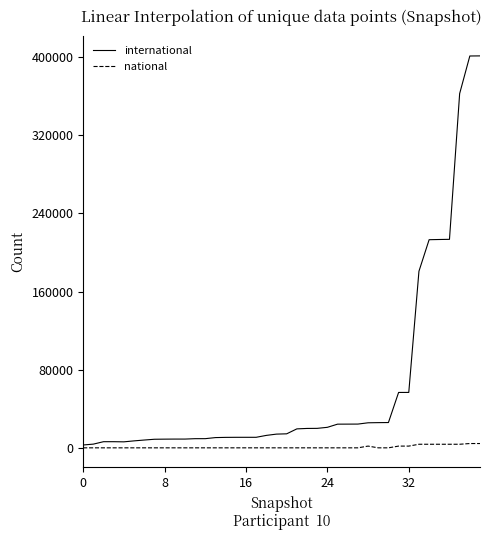

List the series in order of their peak value, highest first.

international, national